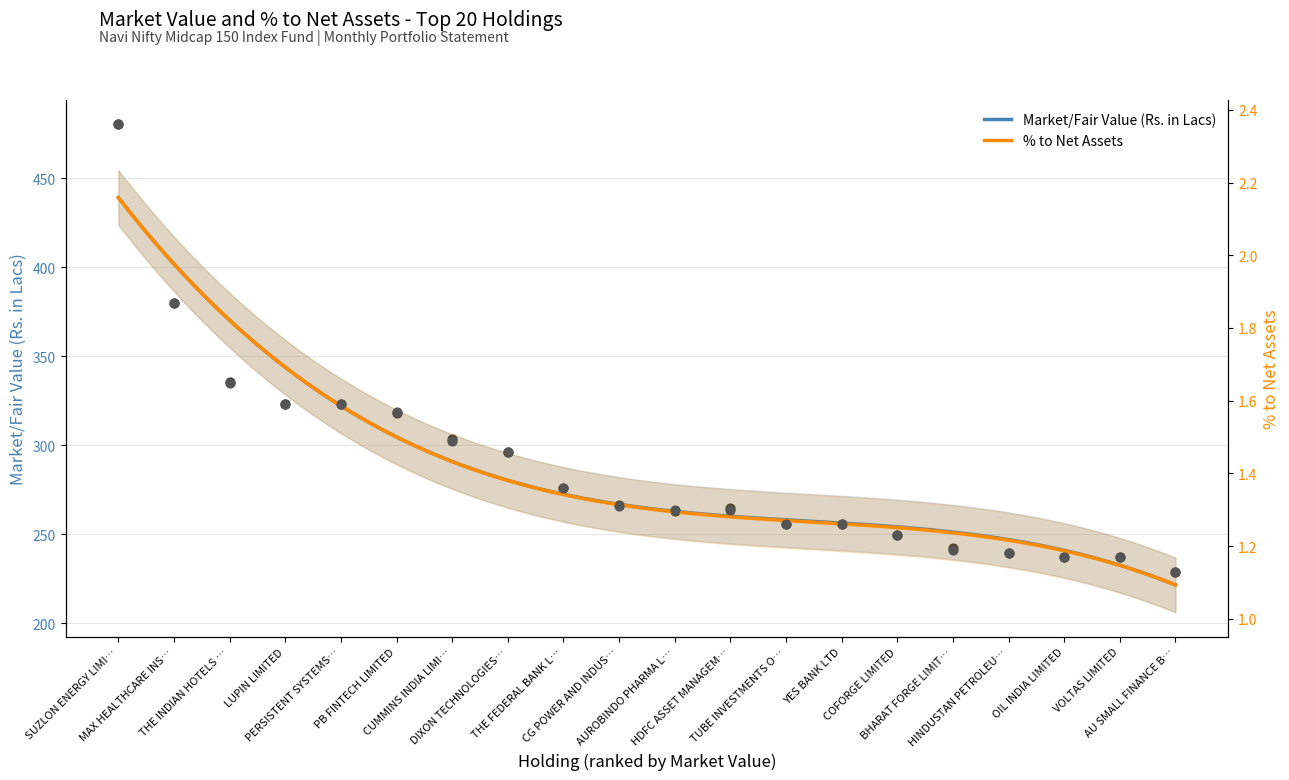

Which series has the widest spread of Y values?

Market/Fair Value (Rs. in Lacs)